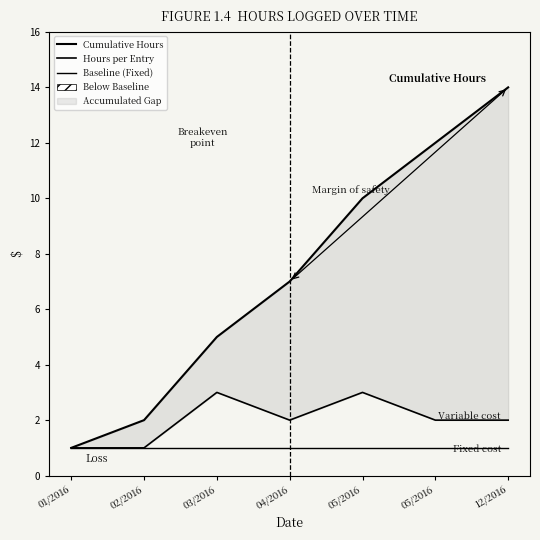

Reading left to right, list all the values displayed in this chart.

Cumulative Hours: 1	2	5	7	10	12	14
Hours per Entry: 1	1	3	2	3	2	2
Baseline (Fixed): 1	1	1	1	1	1	1